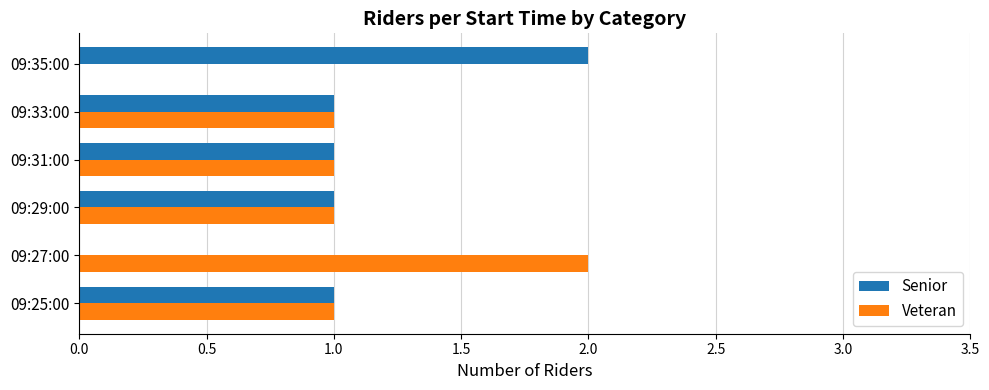

What is the sum of all Senior values?

6